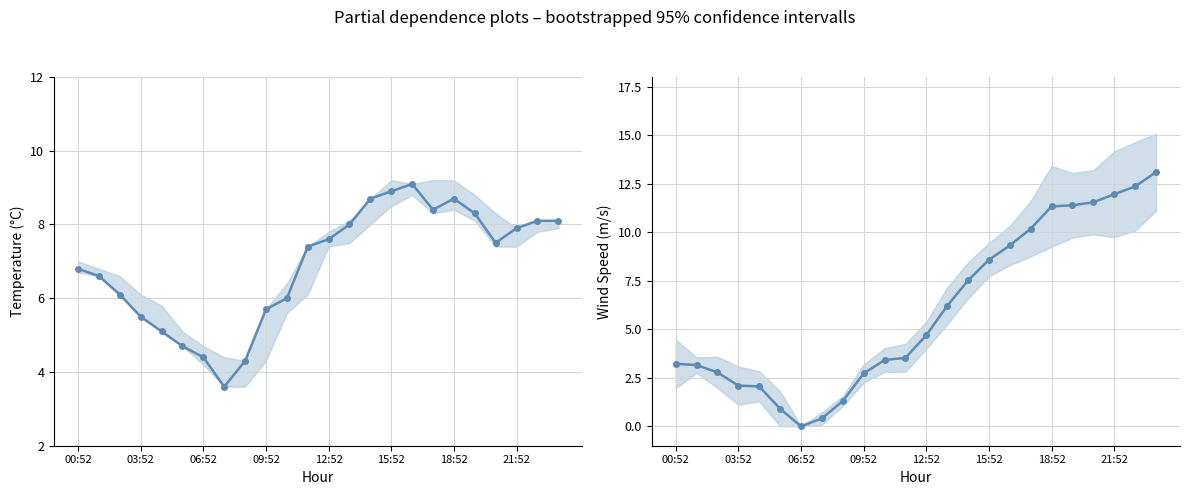

Between 19 and 00:52, which is larger?

19